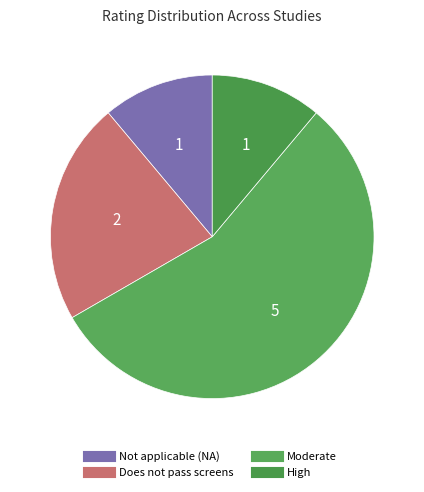

To the nearest percent, what is the difference between the largest and smallest slice percentages?

44%